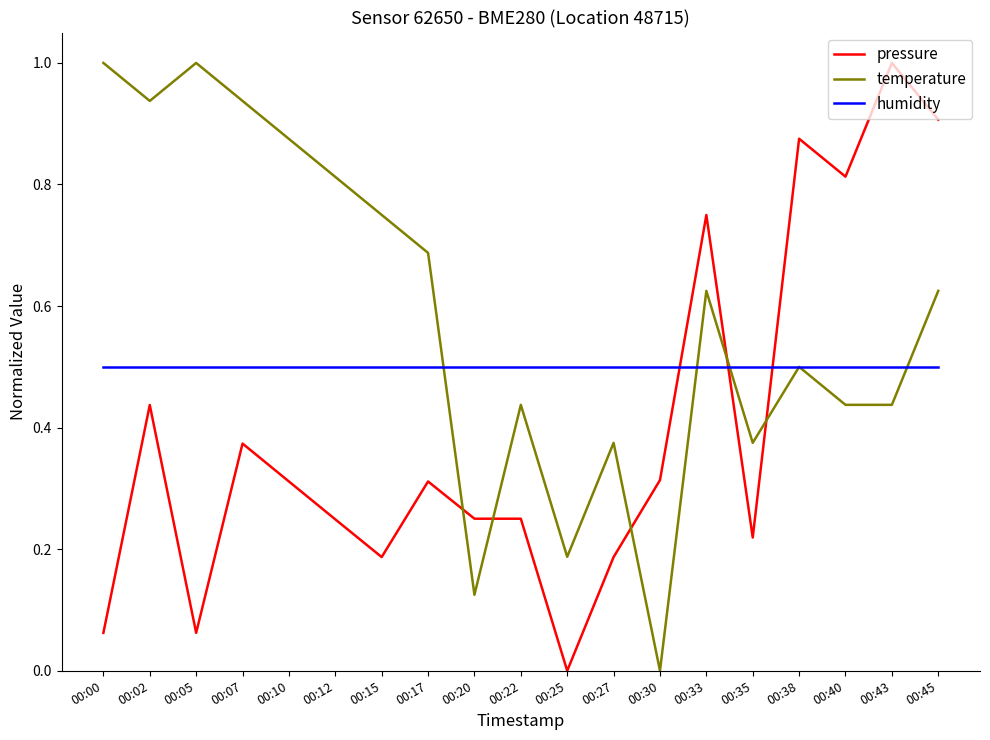

Where is the first local minimum for pressure?

00:05